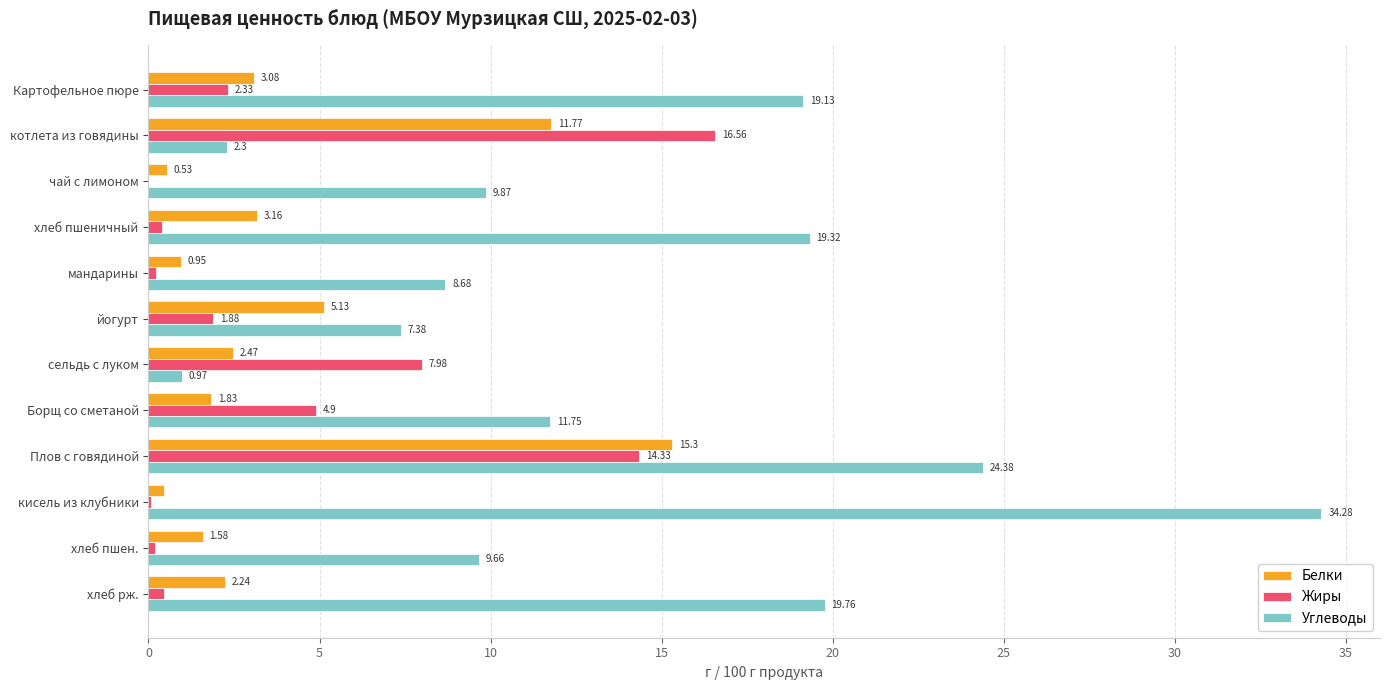

Where is Белки nearest to the value 7?

йогурт